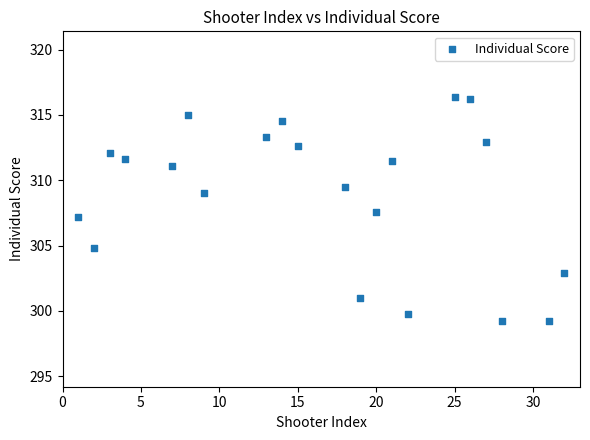

What is the range of X values (max minus min)?

31.0